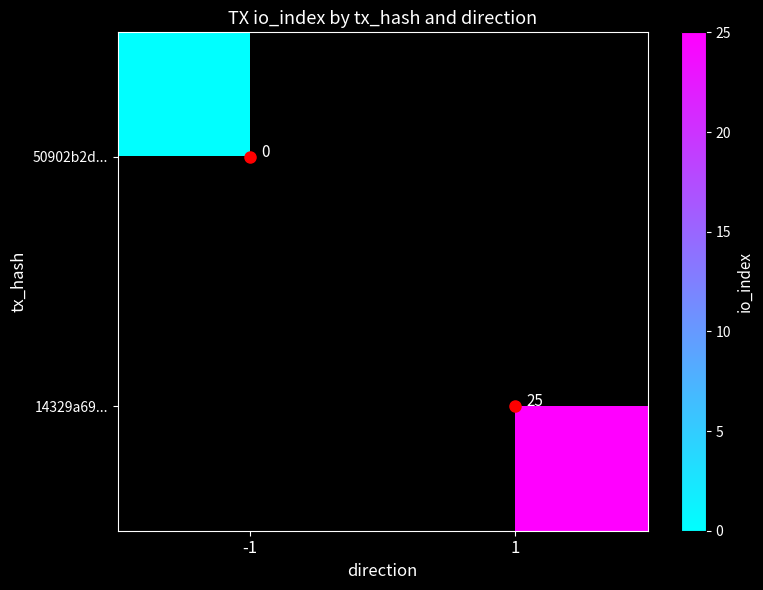

Rank the series at -1 from lowest to highest value.

50902b2d..., 14329a69...